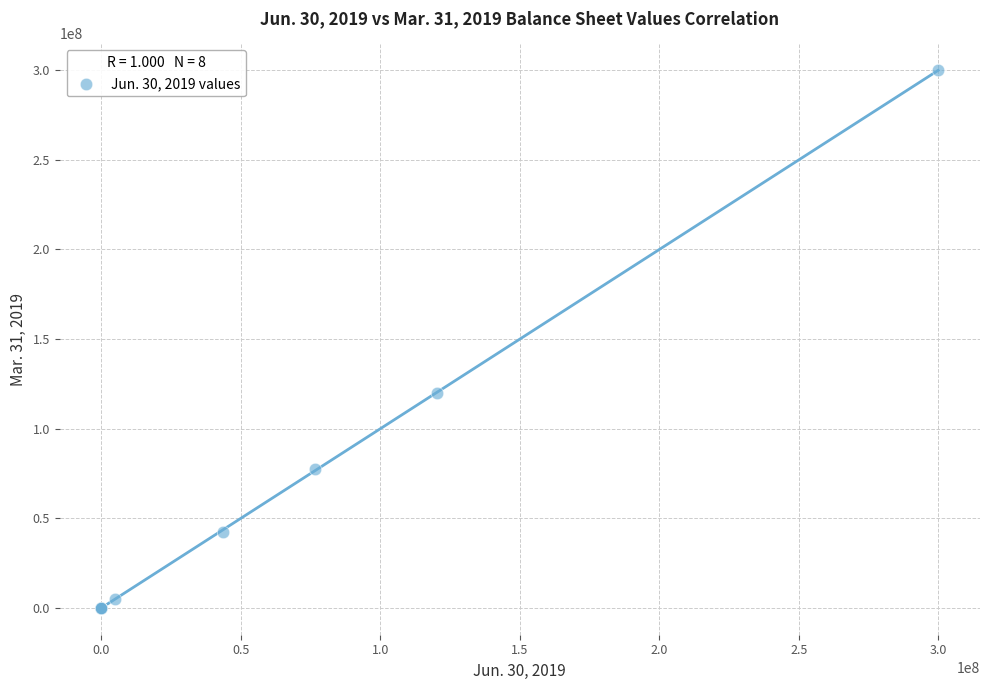

What Y value in the scatter plot is closest to 150000000?

119760132.0